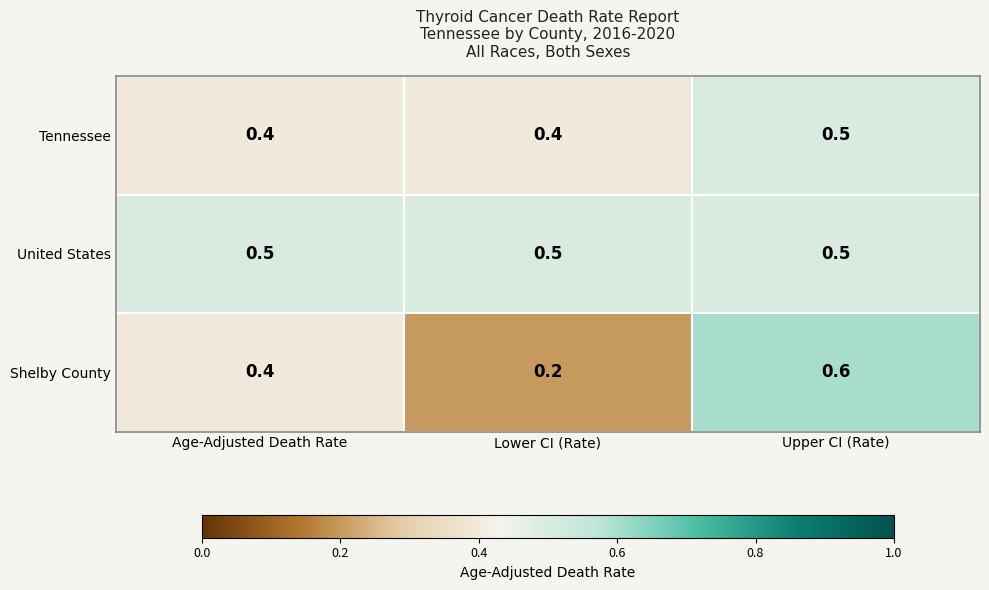

Reading left to right, transcribe all the data shown in this chart.

Tennessee: 0.4	0.4	0.5
United States: 0.5	0.5	0.5
Shelby County: 0.4	0.2	0.6